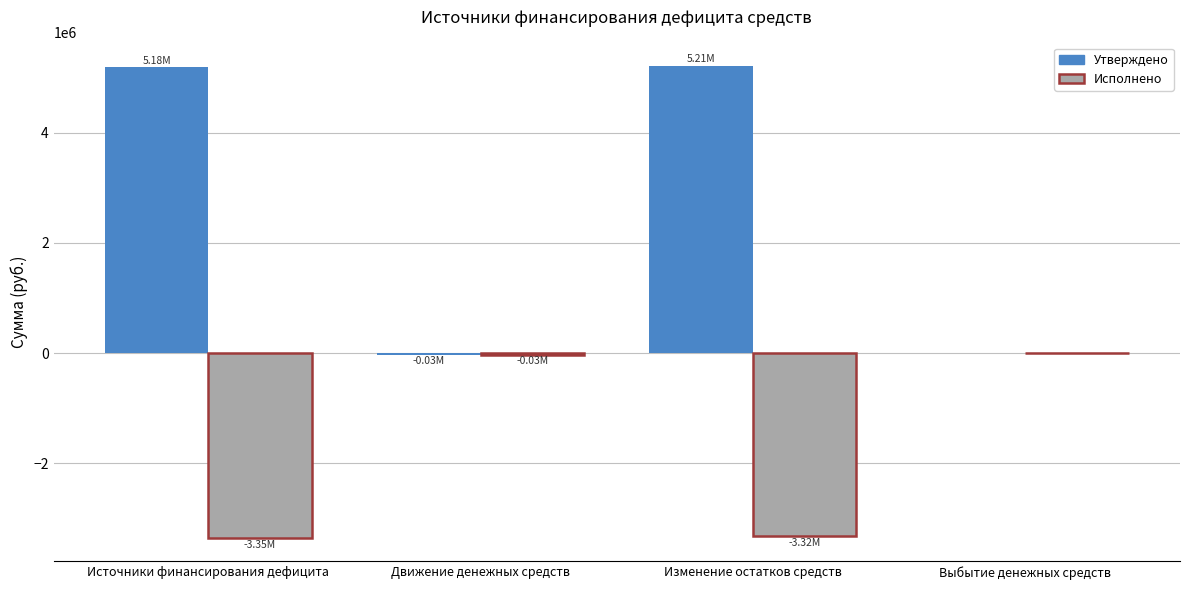

Which series changed the most between Движение денежных средств and Изменение остатков средств?

Утверждено